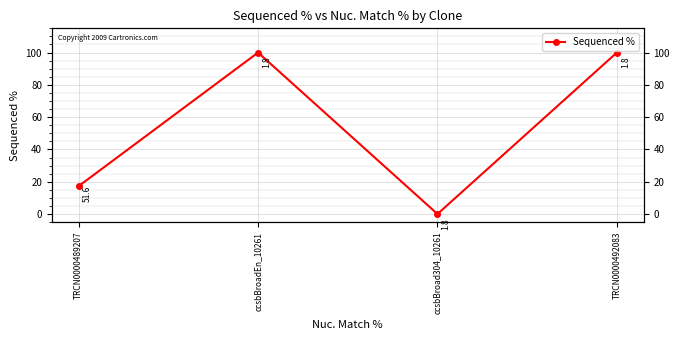

Does the chart display data point markers on the line(s)?

Yes